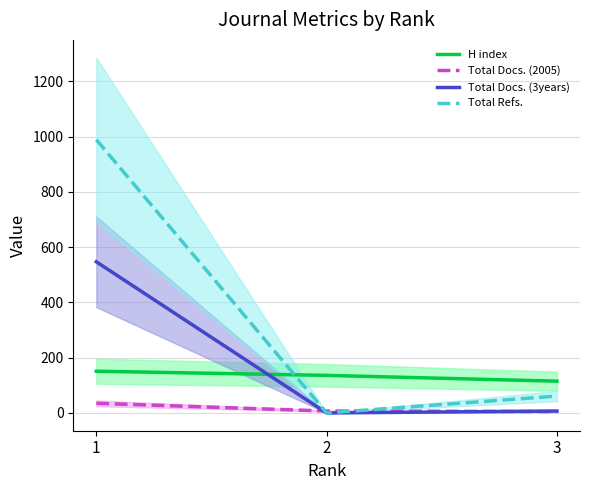

Rank the series at 3 from highest to lowest value.

H index, Total Refs., Total Docs. (3years), Total Docs. (2005)